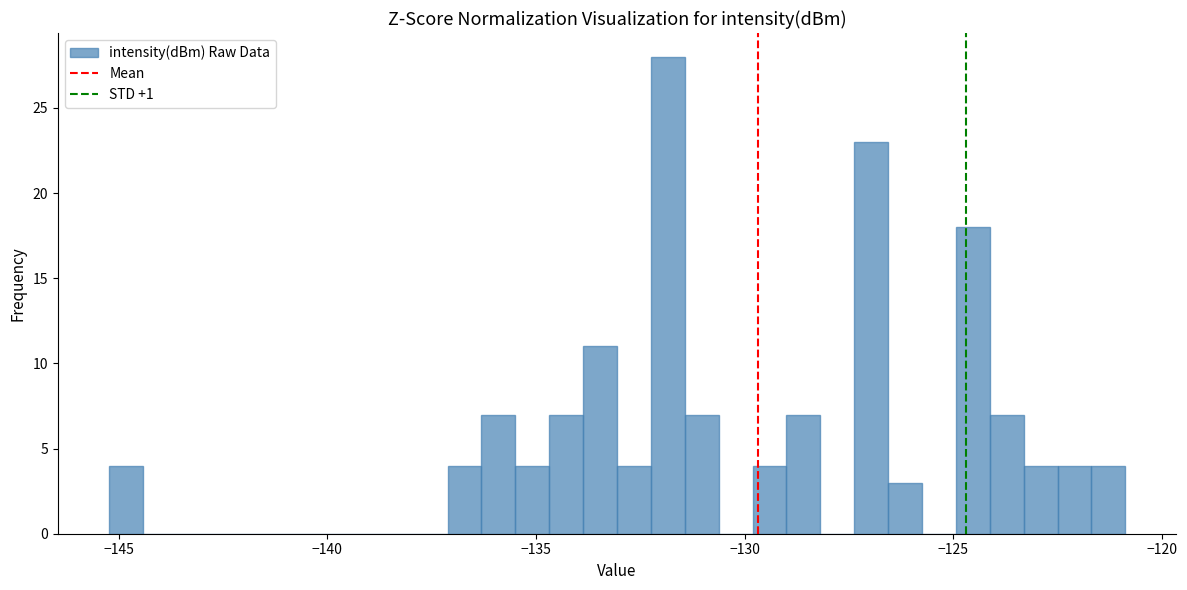

Around what value on the x-axis is the tallest bar? Give the approximate position of its centre, as read against the axis.

-132.0